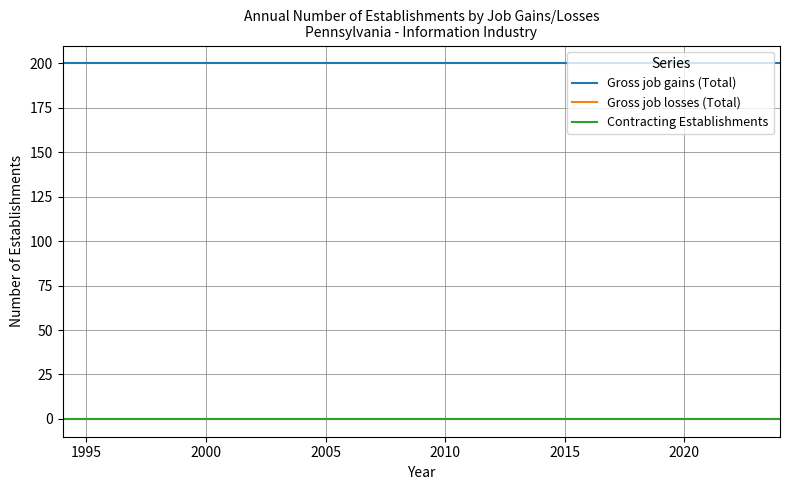

Reading right to left, what are all the values shown in this chart?

Gross job gains (Total): 200	200	200	200	200	200	200	200	200	200	200	200	200	200	200	200	200	200	200	200	200	200	200	200	200	200	200	200	200	200	200
Gross job losses (Total): 0	0	0	0	0	0	0	0	0	0	0	0	0	0	0	0	0	0	0	0	0	0	0	0	0	0	0	0	0	0	0
Contracting Establishments: 0	0	0	0	0	0	0	0	0	0	0	0	0	0	0	0	0	0	0	0	0	0	0	0	0	0	0	0	0	0	0